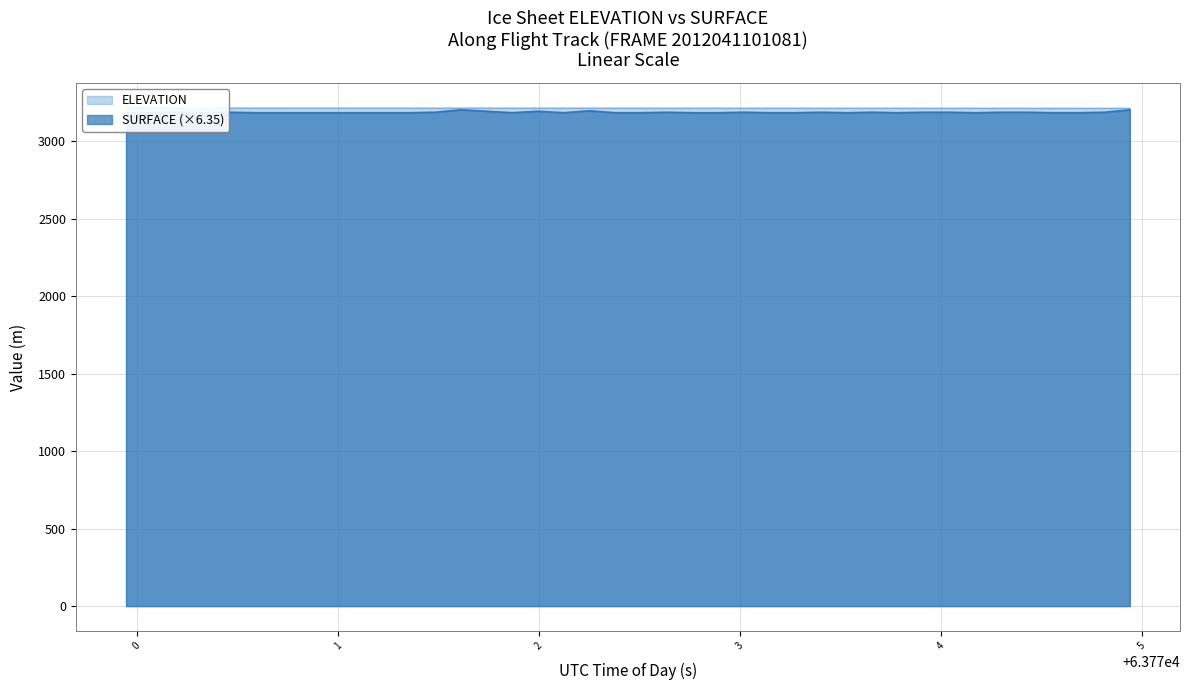

True or false: ELEVATION and SURFACE intersect in this chart.

False